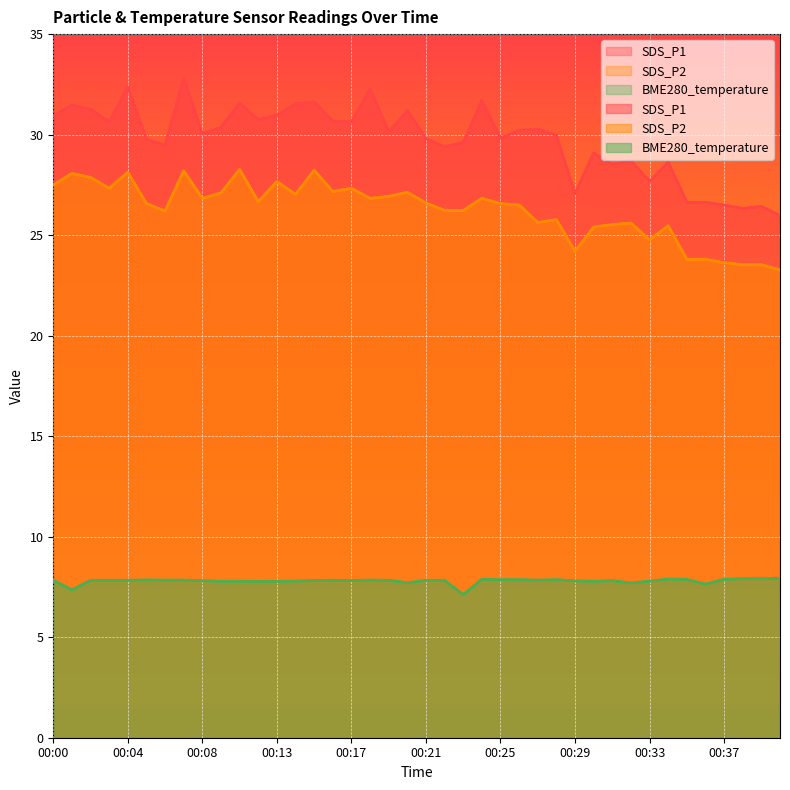

At how many categories does at least one series exceed 31?

10